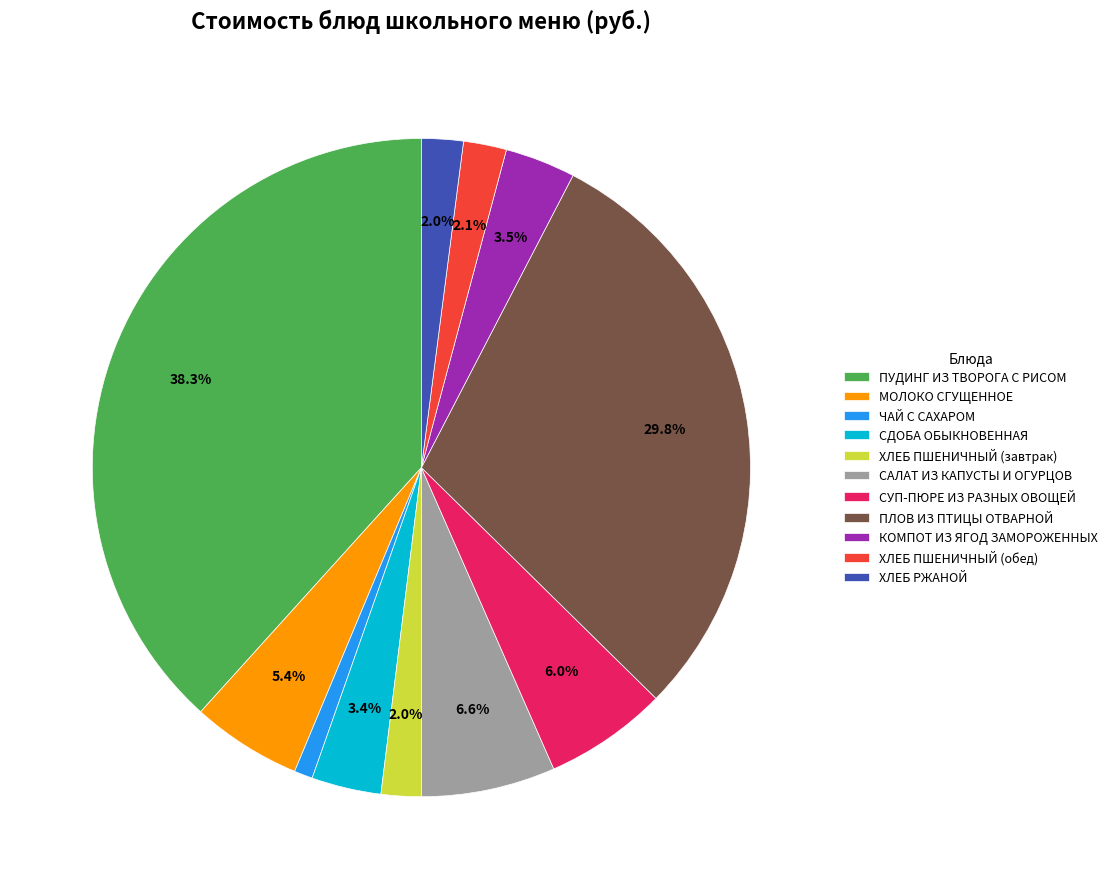

What is the ratio of the value at КОМПОТ ИЗ ЯГОД ЗАМОРОЖЕННЫХ to the value at ПЛОВ ИЗ ПТИЦЫ ОТВАРНОЙ?

0.1